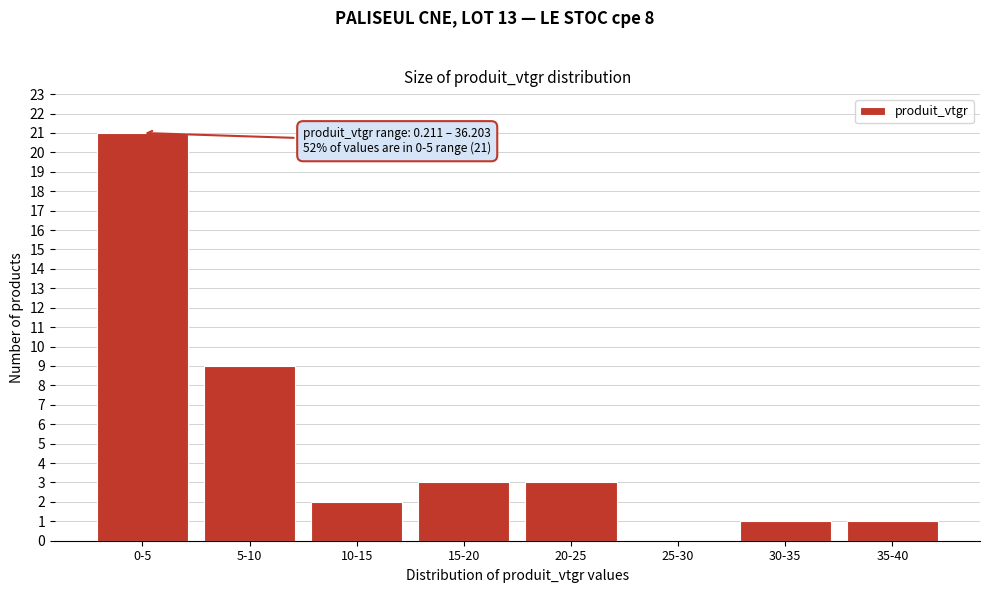

Reading left to right, list all the values displayed in this chart.

0-5=21	5-10=9	10-15=2	15-20=3	20-25=3	25-30=0	30-35=1	35-40=1